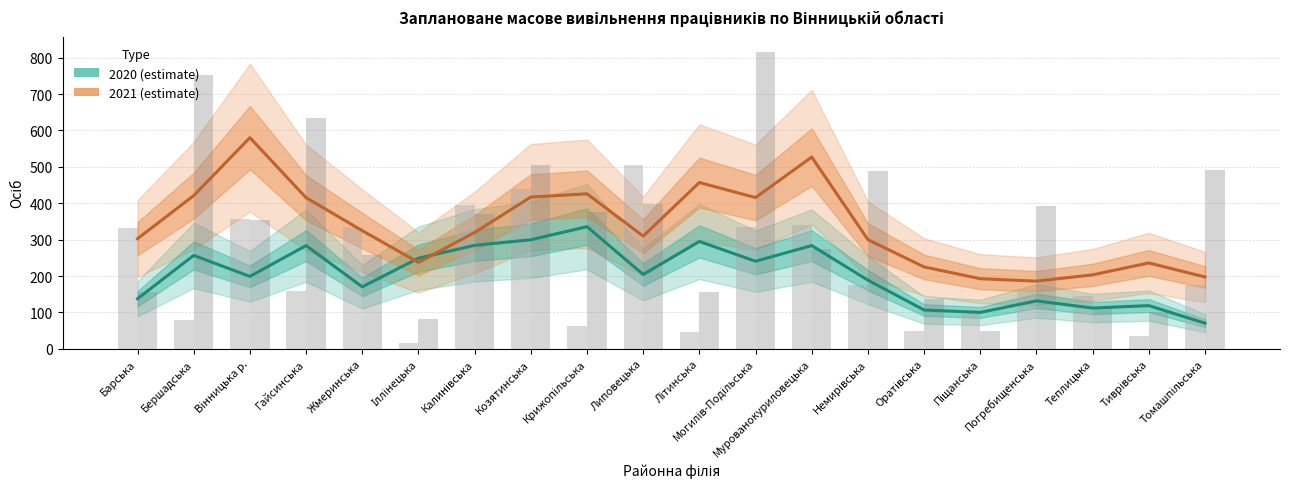

What is the total value across all series at Калинівська?

604.0